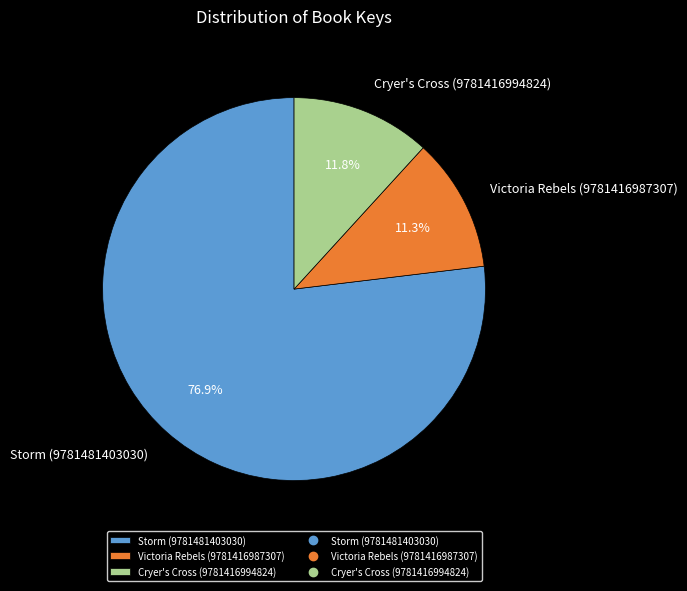

The Storm (9781481403030) slice represents 77% of the pie. True or false?

True